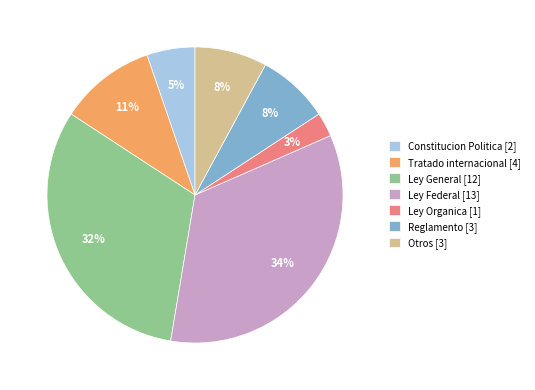

Does any single category account for the majority?

No